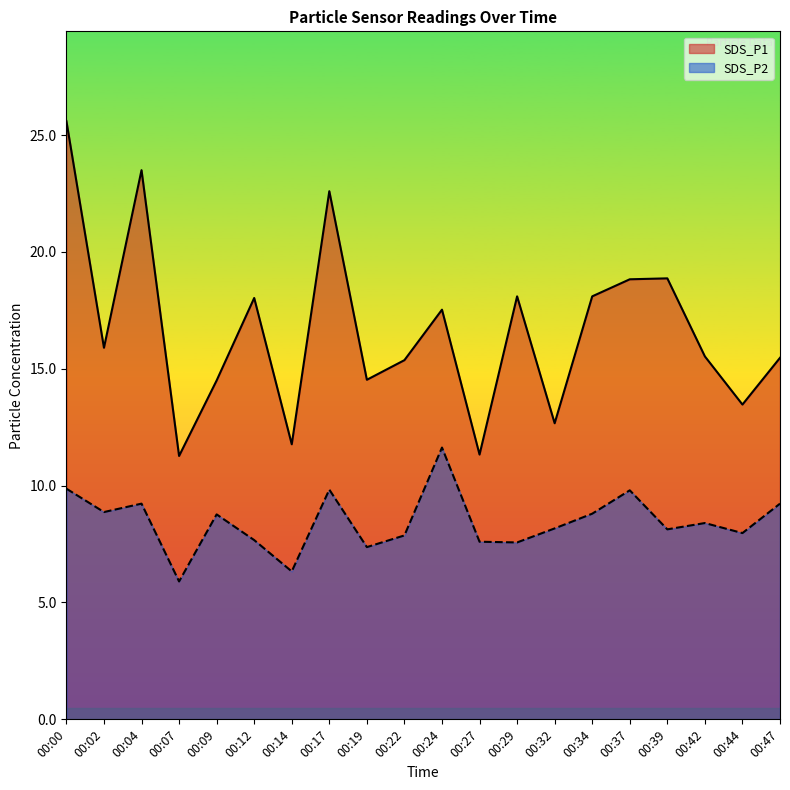

True or false: SDS_P2 and SDS_P1 intersect in this chart.

False